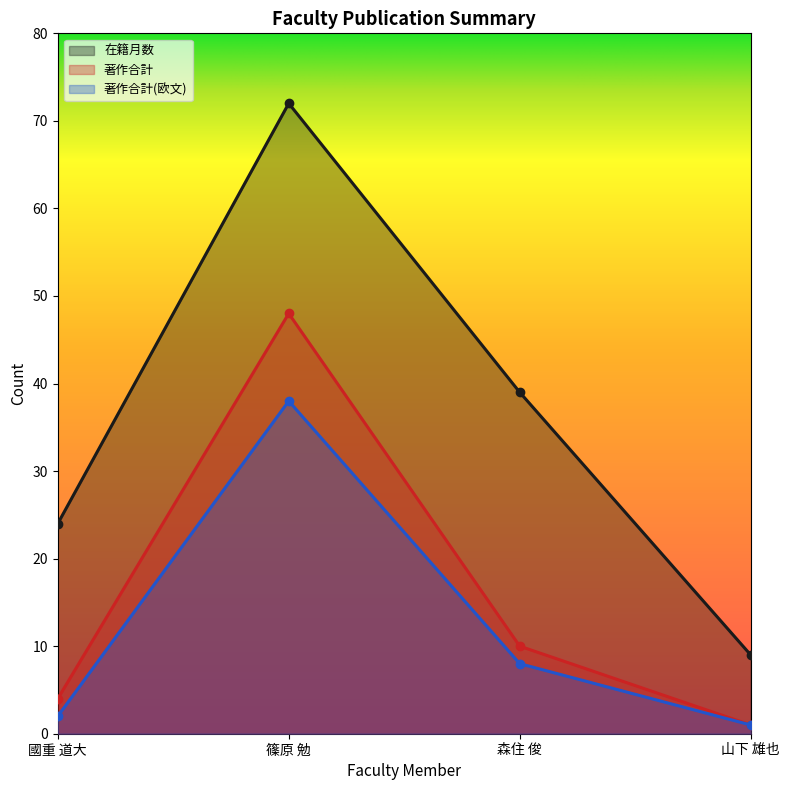

Count the 在籍月数 values in the range 24 to 72.

3